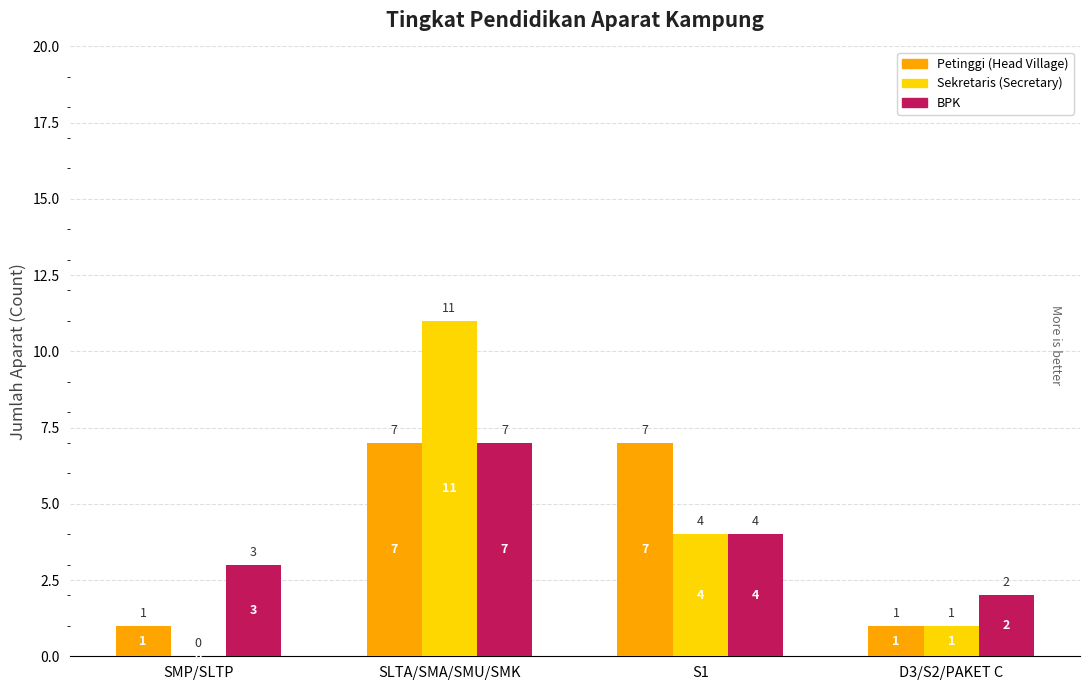

How many groups of bars are there?

4